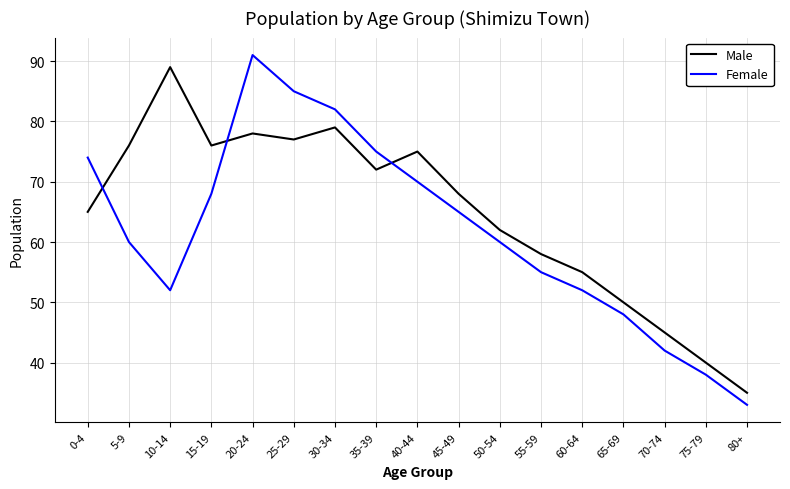

How many interior local peaks does the Female series have?

1